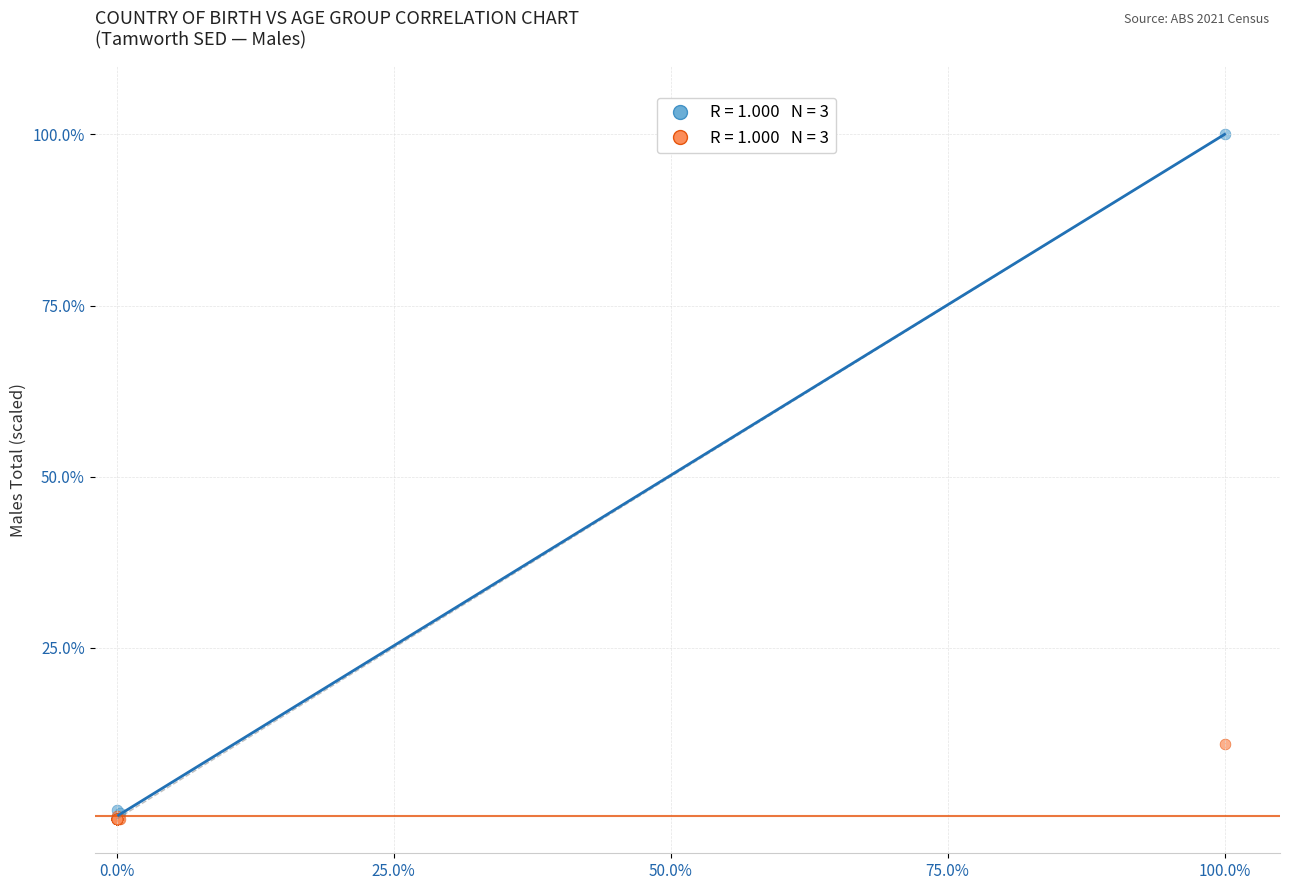

Across all series, what Y value is closest to 50?

11.0